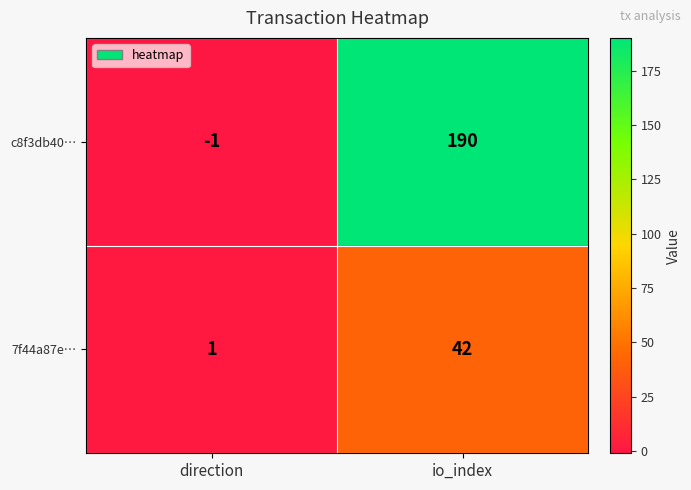

The value of 7f44a87e… at io_index is 69. True or false?

False